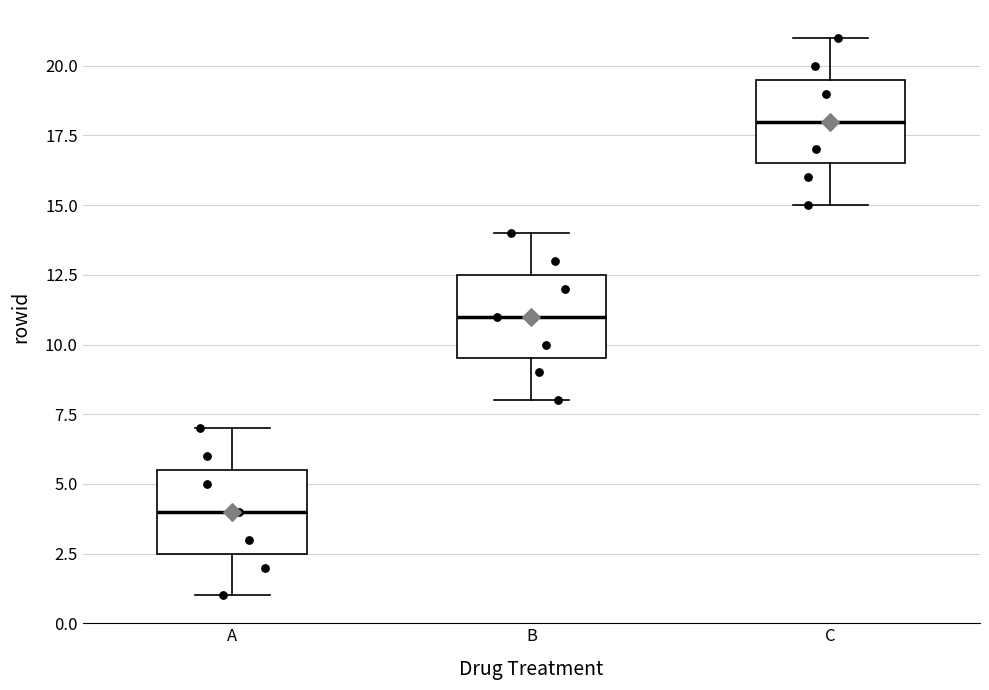

Reading left to right, read every box against the y-axis: the position of its median line, the range the box covers, and the ends of its whiskers. The values are not printed on the chart, so give them approximately, as read against the axis.

A: median 4.0, box 2.5 to 5.5, whiskers 1.0 to 7.0
B: median 11.0, box 9.5 to 12.5, whiskers 8.0 to 14.0
C: median 18.0, box 16.5 to 19.5, whiskers 15.0 to 21.0